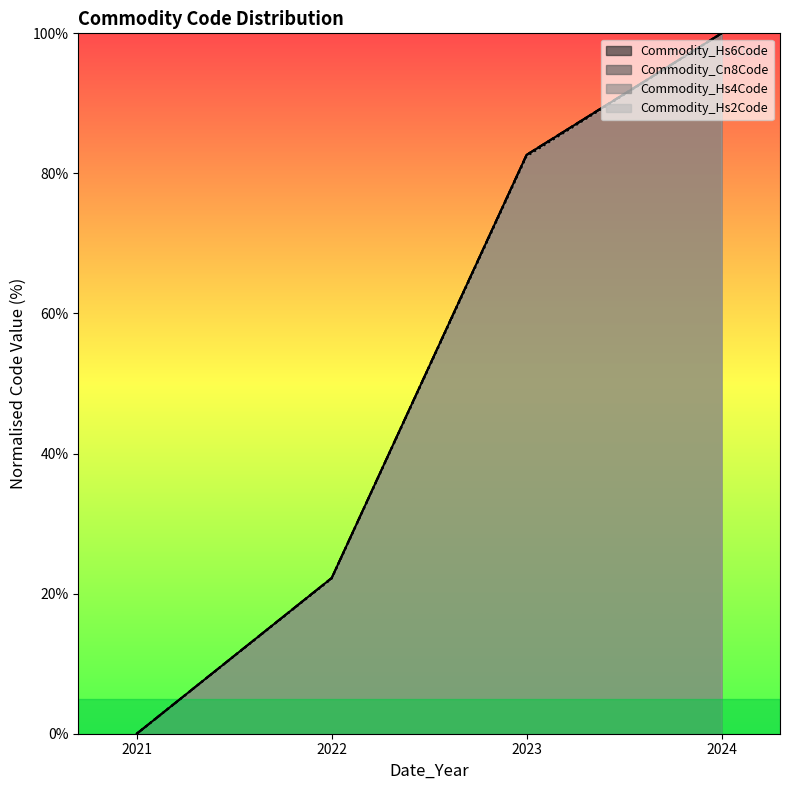

True or false: Cn8Code and Hs6Code intersect in this chart.

True